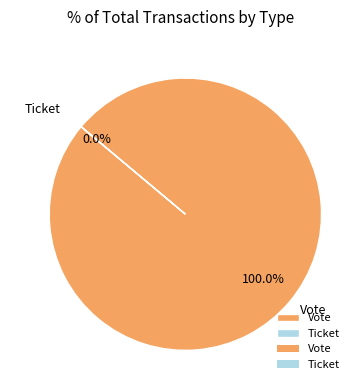

To the nearest percent, what is the combined percentage of Vote and Ticket?

100%